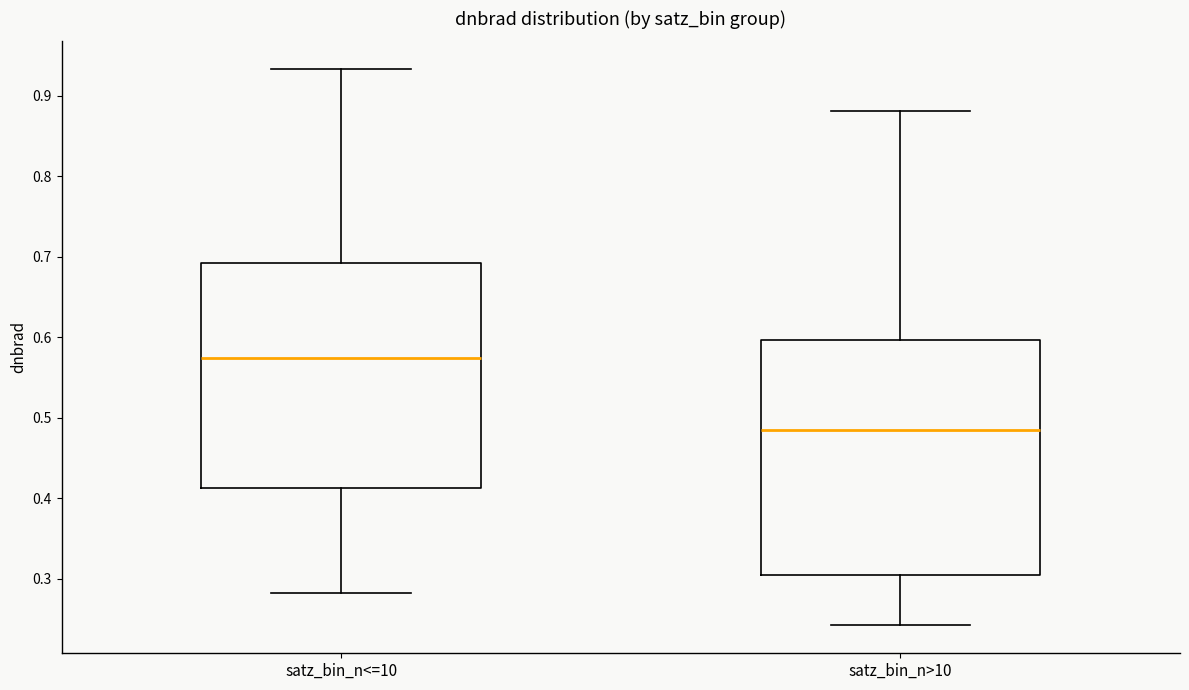

Where does the lower whisker of the box for satz_bin_n<=10 end on the y-axis? The values are not printed on the chart, so give them approximately, as read against the axis.

0.28